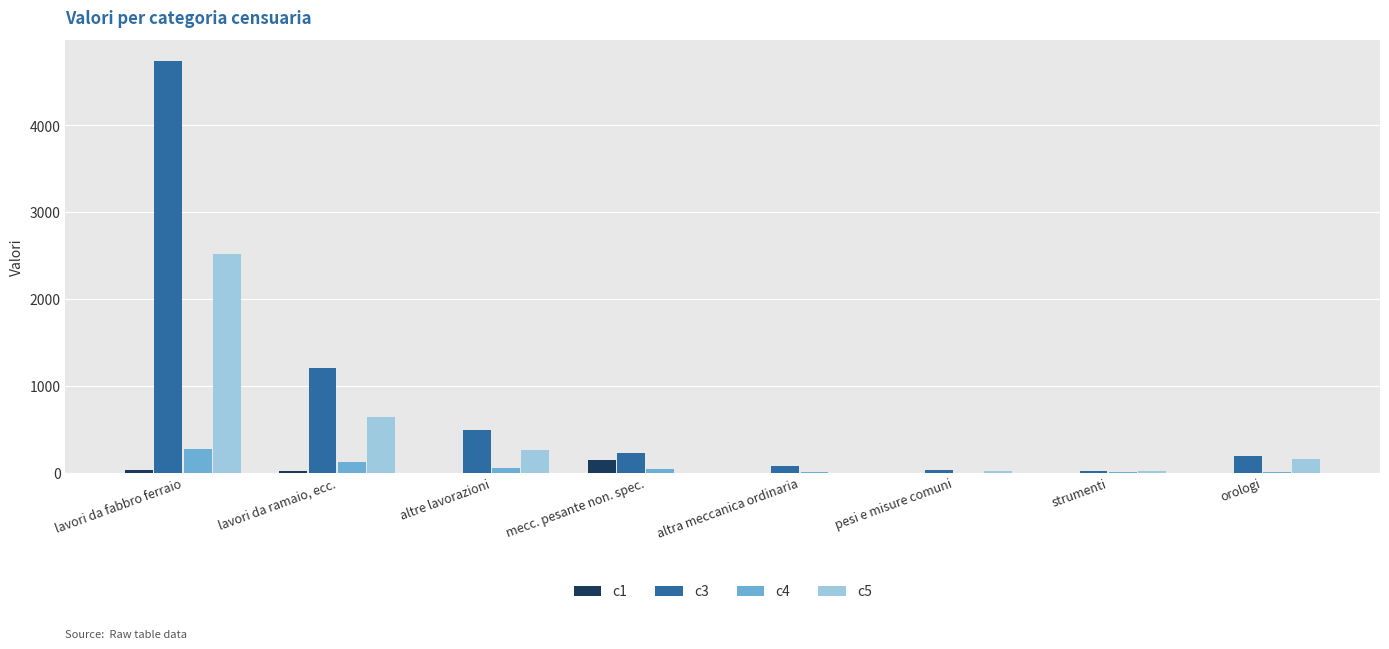

True or false: c1 has a value of 142 at mecc. pesante non. spec..

True